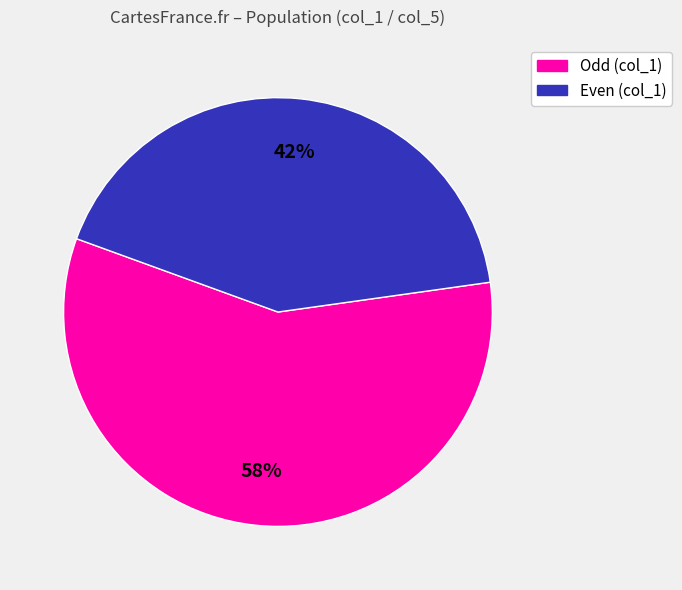

Does any single category account for the majority?

Yes